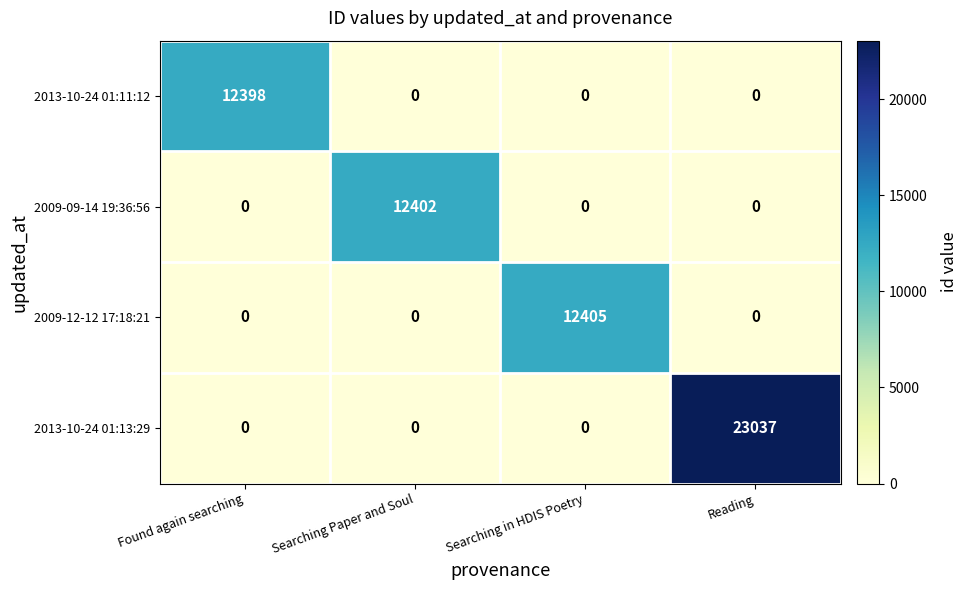

Is it true that 2013-10-24 01:13:29 equals 23037 at Reading?

True